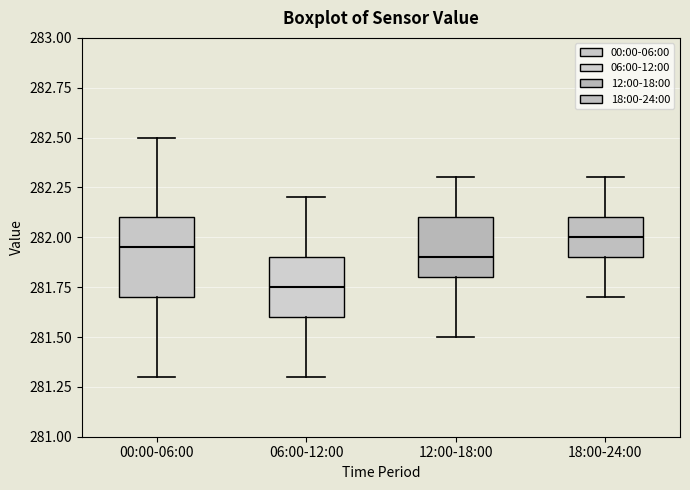

Where is the lower edge of the box for 12:00-18:00 on the y-axis? The values are not printed on the chart, so give them approximately, as read against the axis.

281.80